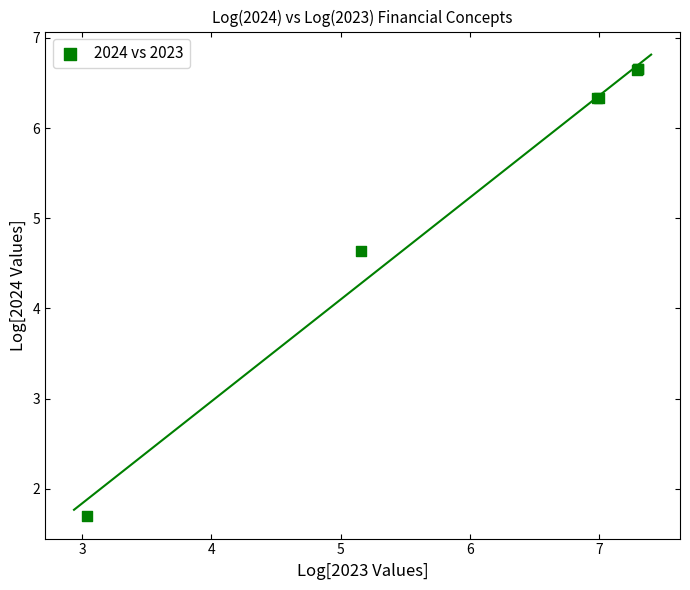

What Y value in the scatter plot is closest to 4?

4.6